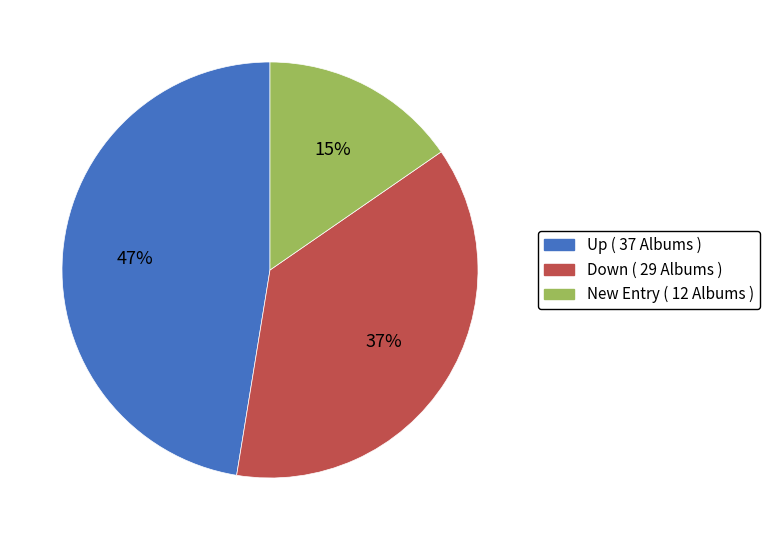

Is there a majority slice in this chart?

No